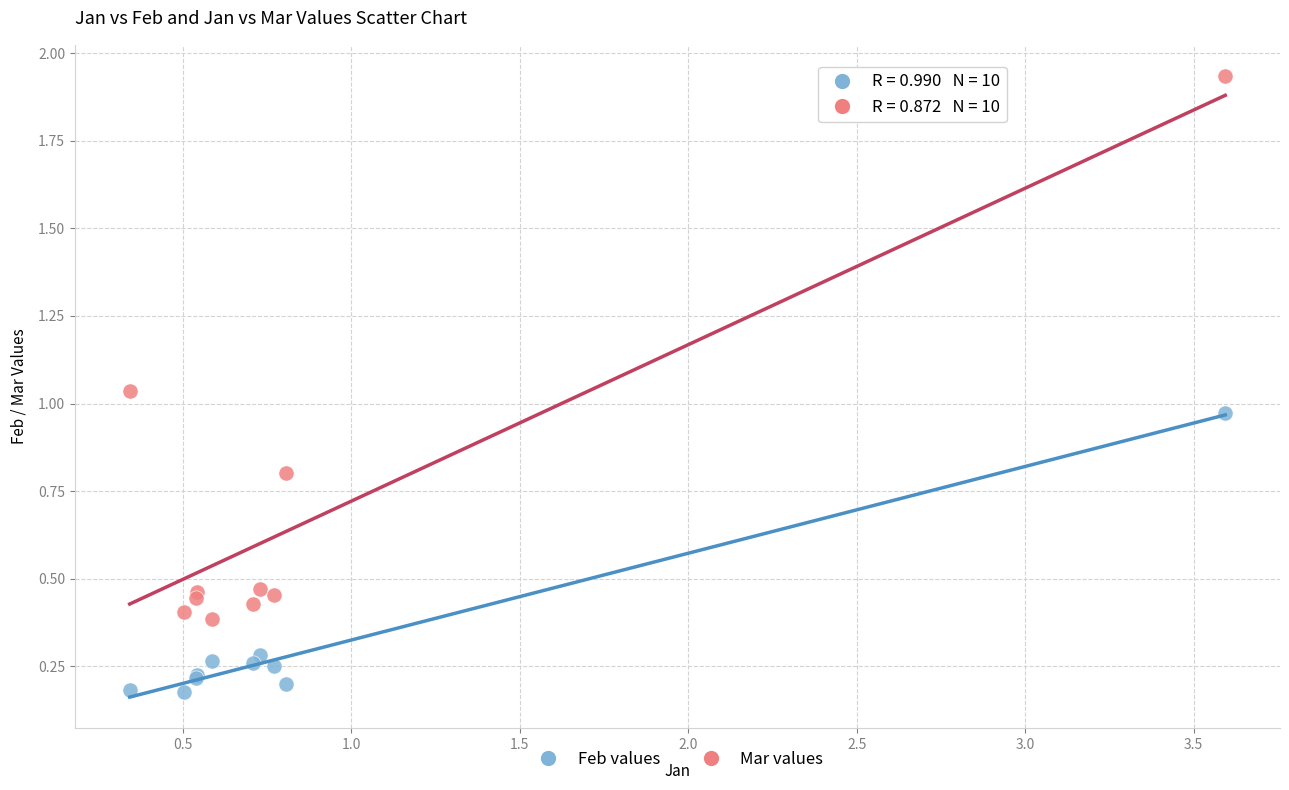

Which series contains the lowest Y value?

Feb values